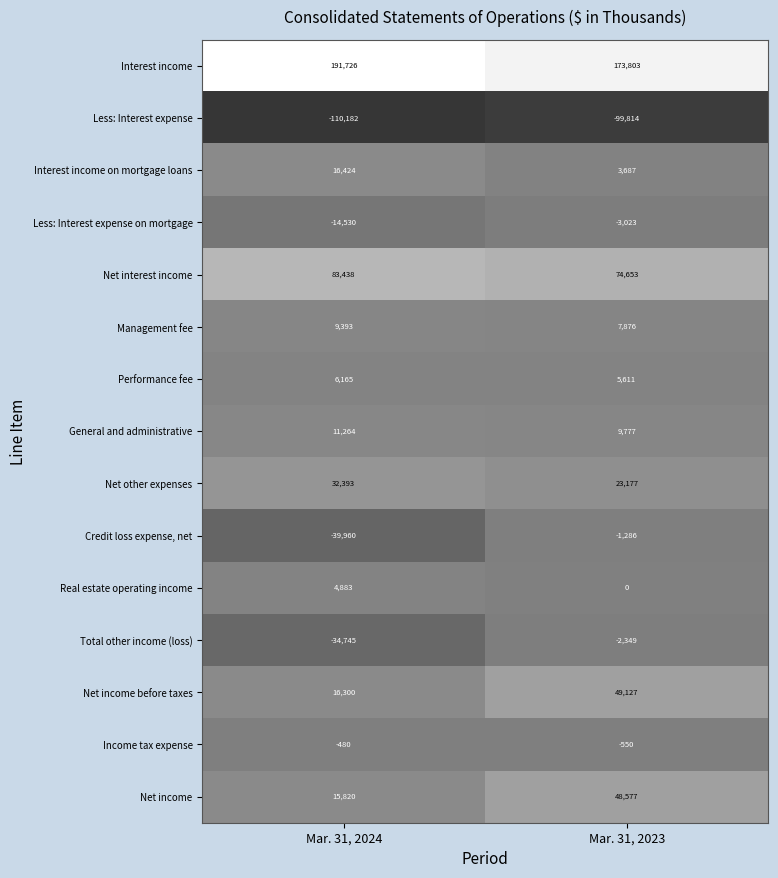

Reading left to right, transcribe all the data shown in this chart.

Interest income: Mar. 31, 2024=191726	Mar. 31, 2023=173803
Less: Interest expense: Mar. 31, 2024=-110182	Mar. 31, 2023=-99814
Interest income on mortgage loans: Mar. 31, 2024=16424	Mar. 31, 2023=3687
Less: Interest expense on mortgage: Mar. 31, 2024=-14530	Mar. 31, 2023=-3023
Net interest income: Mar. 31, 2024=83438	Mar. 31, 2023=74653
Management fee: Mar. 31, 2024=9393	Mar. 31, 2023=7876
Performance fee: Mar. 31, 2024=6165	Mar. 31, 2023=5611
General and administrative: Mar. 31, 2024=11264	Mar. 31, 2023=9777
Net other expenses: Mar. 31, 2024=32393	Mar. 31, 2023=23177
Credit loss expense, net: Mar. 31, 2024=-39960	Mar. 31, 2023=-1286
Real estate operating income: Mar. 31, 2024=4883	Mar. 31, 2023=0
Total other income (loss): Mar. 31, 2024=-34745	Mar. 31, 2023=-2349
Net income before taxes: Mar. 31, 2024=16300	Mar. 31, 2023=49127
Income tax expense: Mar. 31, 2024=-480	Mar. 31, 2023=-550
Net income: Mar. 31, 2024=15820	Mar. 31, 2023=48577